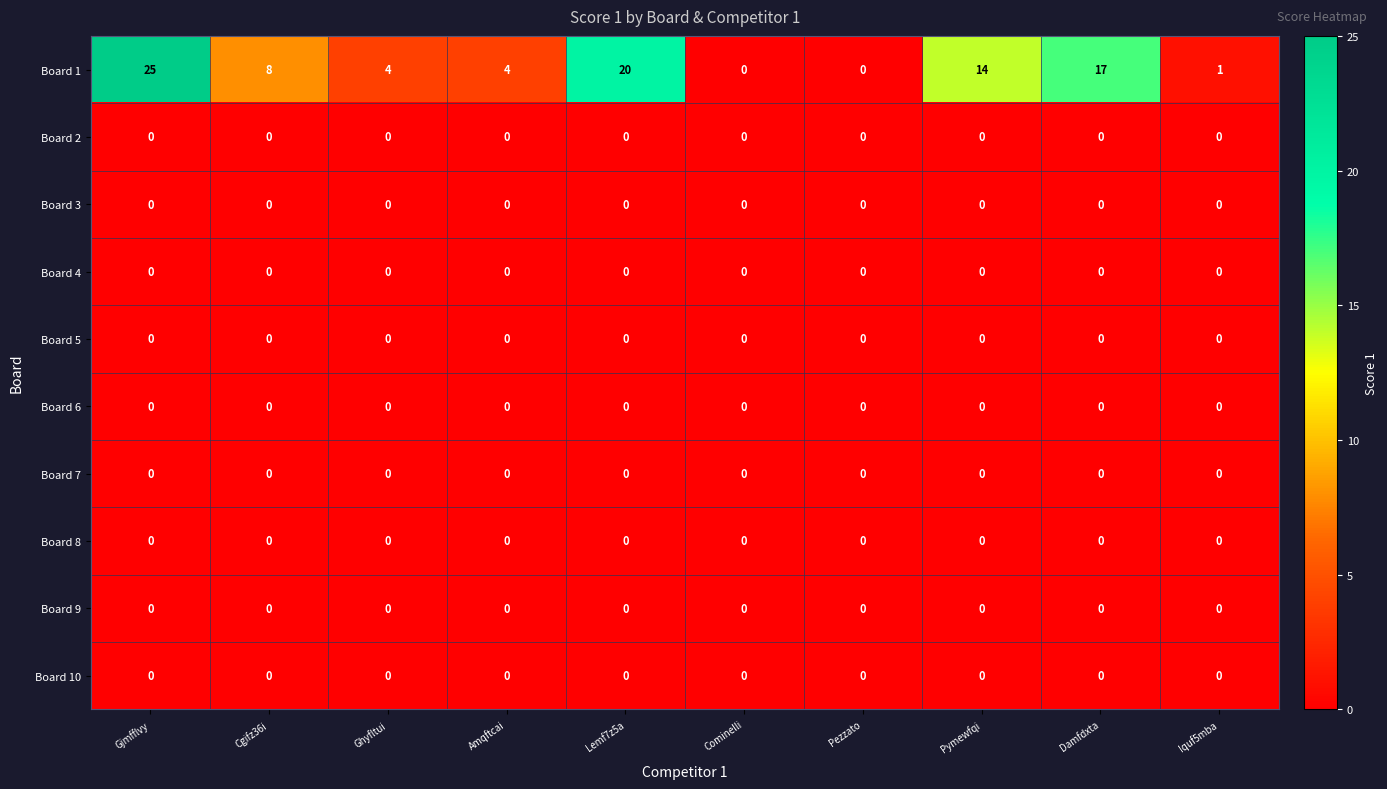

The value of Board 10 at Pezzato is 0. True or false?

True